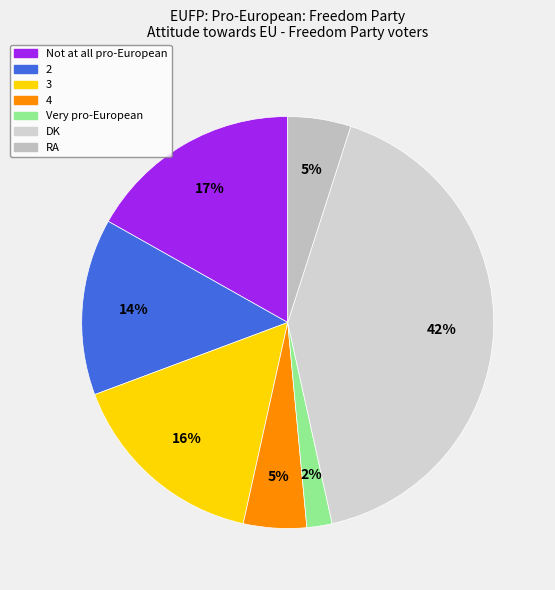

Does DK represent more than half of the total?

No